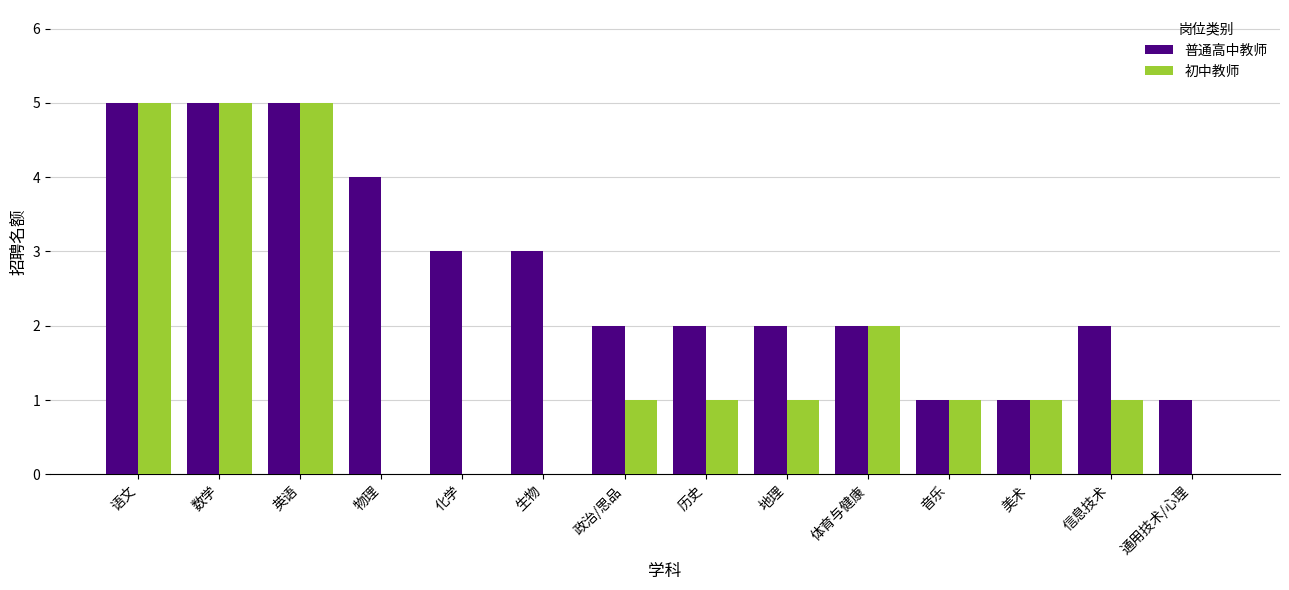

Where is 初中教师 nearest to the value 2?

体育与健康